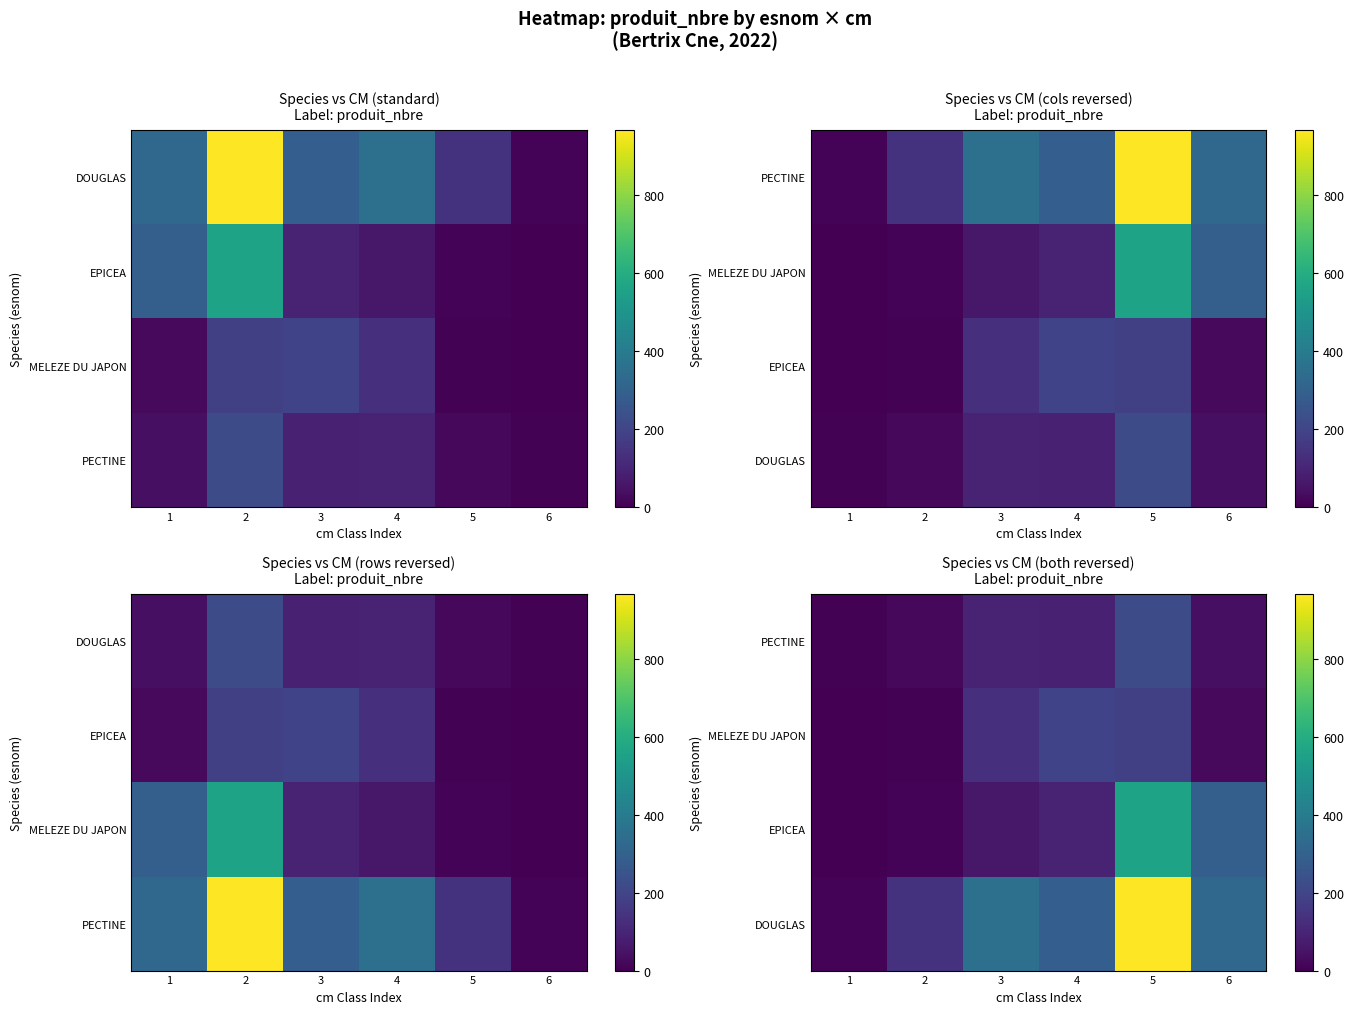

Count the number of categories in the chart.

6